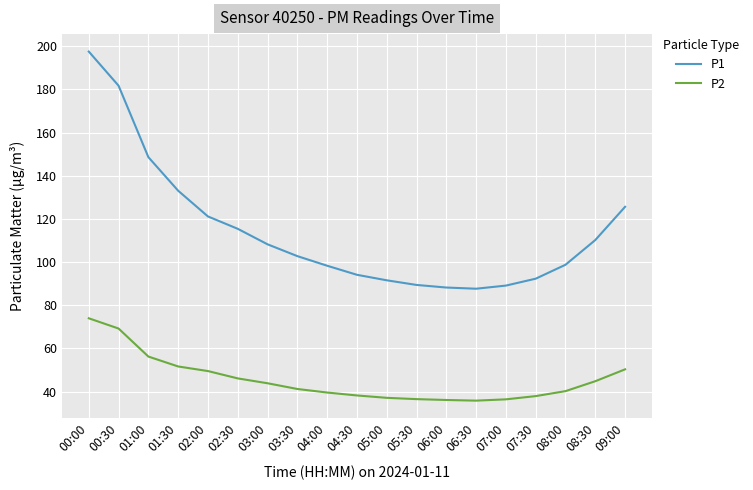

What is the difference between the maximum and second lowest values in the P1 series?

109.3